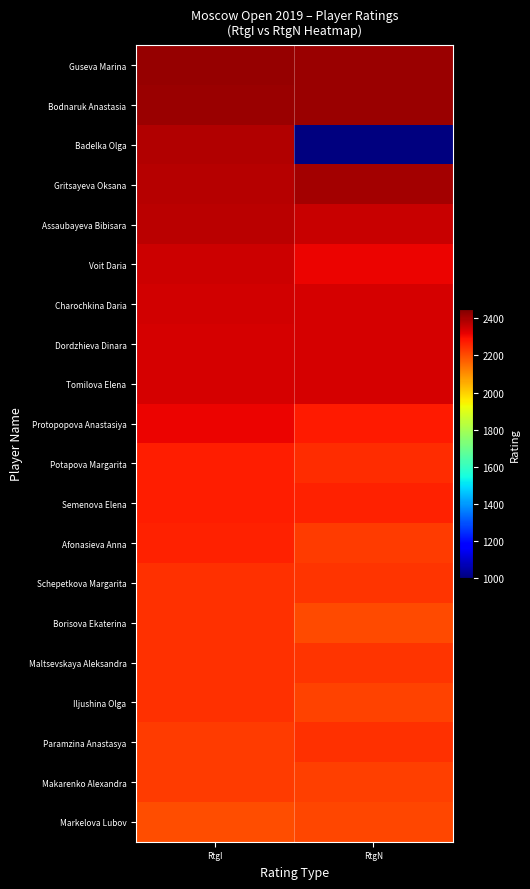

Reading left to right, what are all the values shown in this chart?

Guseva Marina: RtgI=2419	RtgN=2415
Bodnaruk Anastasia: RtgI=2413	RtgN=2414
Badelka Olga: RtgI=2387	RtgN=1000
Gritsayeva Oksana: RtgI=2378	RtgN=2404
Assaubayeva Bibisara: RtgI=2372	RtgN=2357
Voit Daria: RtgI=2350	RtgN=2314
Charochkina Daria: RtgI=2344	RtgN=2339
Dordzhieva Dinara: RtgI=2340	RtgN=2338
Tomilova Elena: RtgI=2338	RtgN=2338
Protopopova Anastasiya: RtgI=2314	RtgN=2275
Potapova Margarita: RtgI=2274	RtgN=2247
Semenova Elena: RtgI=2270	RtgN=2265
Afonasieva Anna: RtgI=2265	RtgN=2227
Schepetkova Margarita: RtgI=2244	RtgN=2238
Borisova Ekaterina: RtgI=2244	RtgN=2204
Maltsevskaya Aleksandra: RtgI=2243	RtgN=2236
Iljushina Olga: RtgI=2241	RtgN=2215
Paramzina Anastasya: RtgI=2229	RtgN=2241
Makarenko Alexandra: RtgI=2226	RtgN=2218
Markelova Lubov: RtgI=2200	RtgN=2209